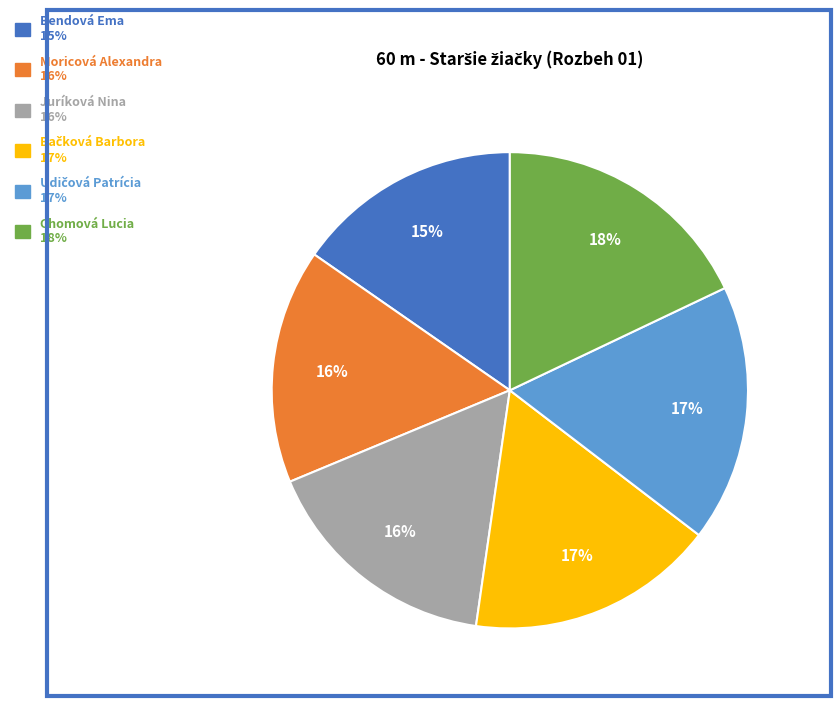

To the nearest percent, what percentage of the pie is Bendová Ema?

15%